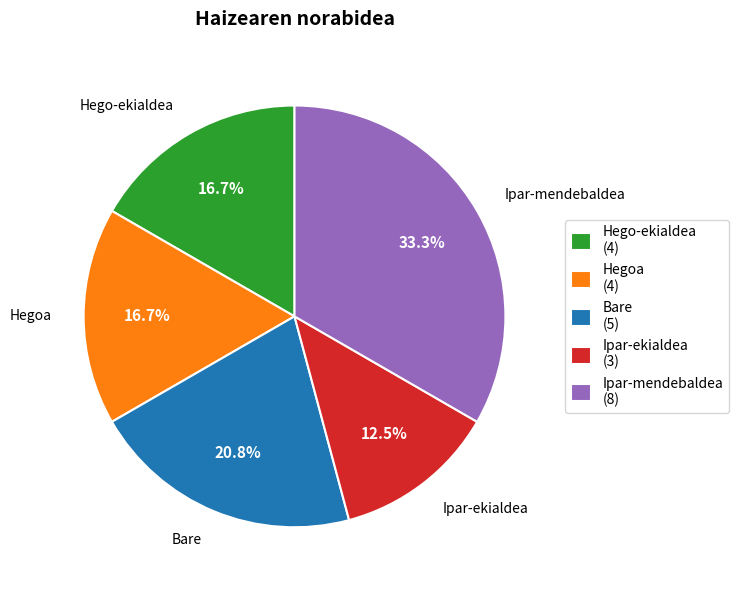

To the nearest percent, what is the average slice percentage?

20%